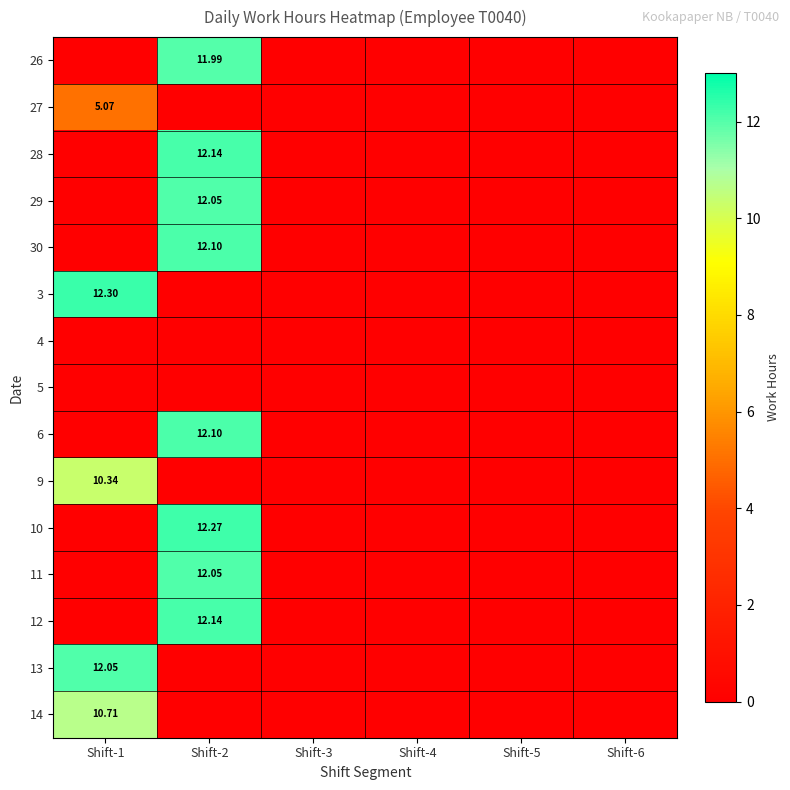

What is the difference between the highest and lowest values at Shift-1?

12.3